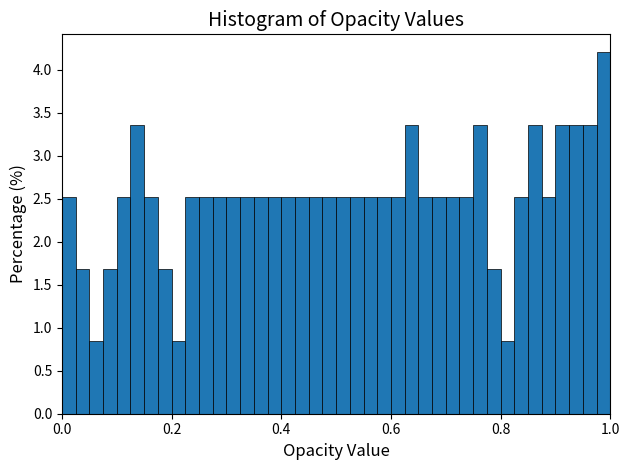

Read against the x-axis, roughly where is the centre of the tallest bar?

0.98